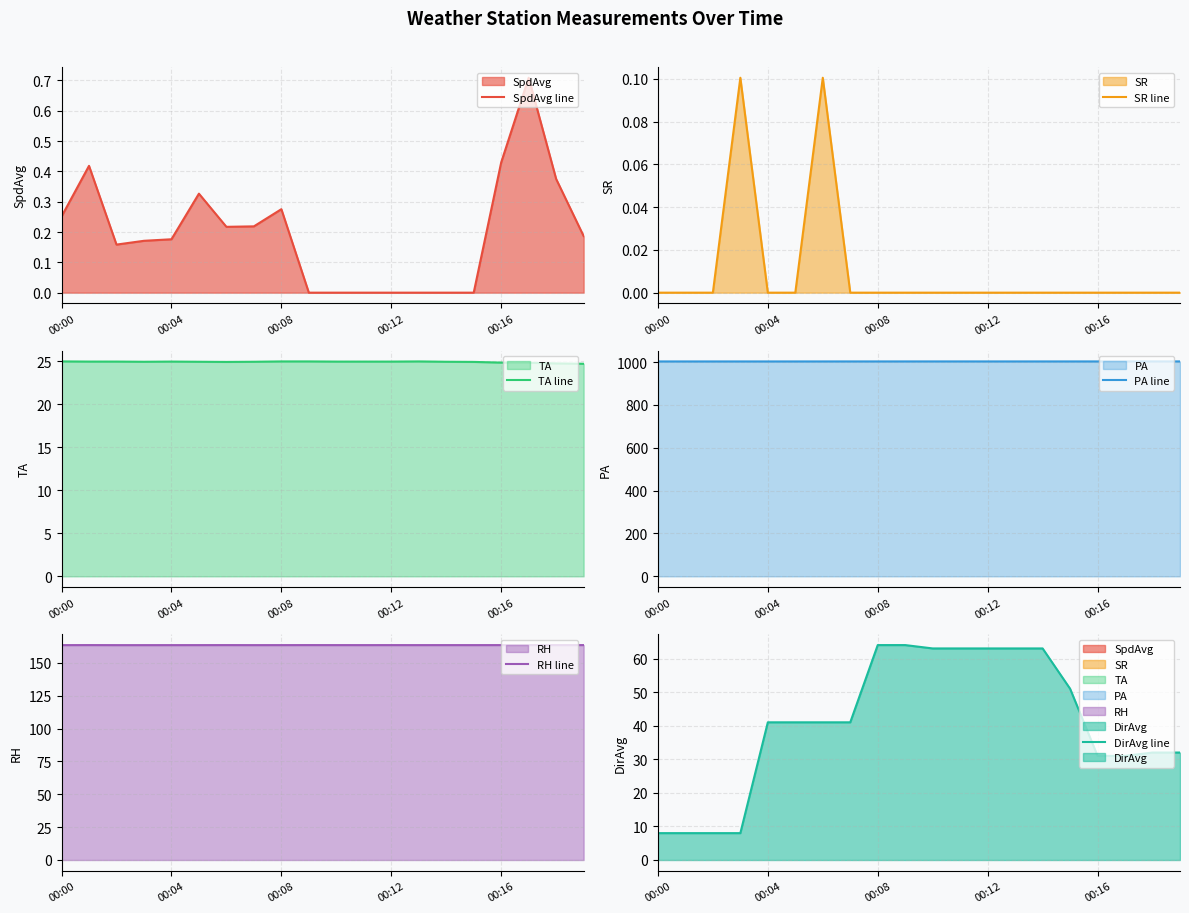

How many data points does each series have?

20